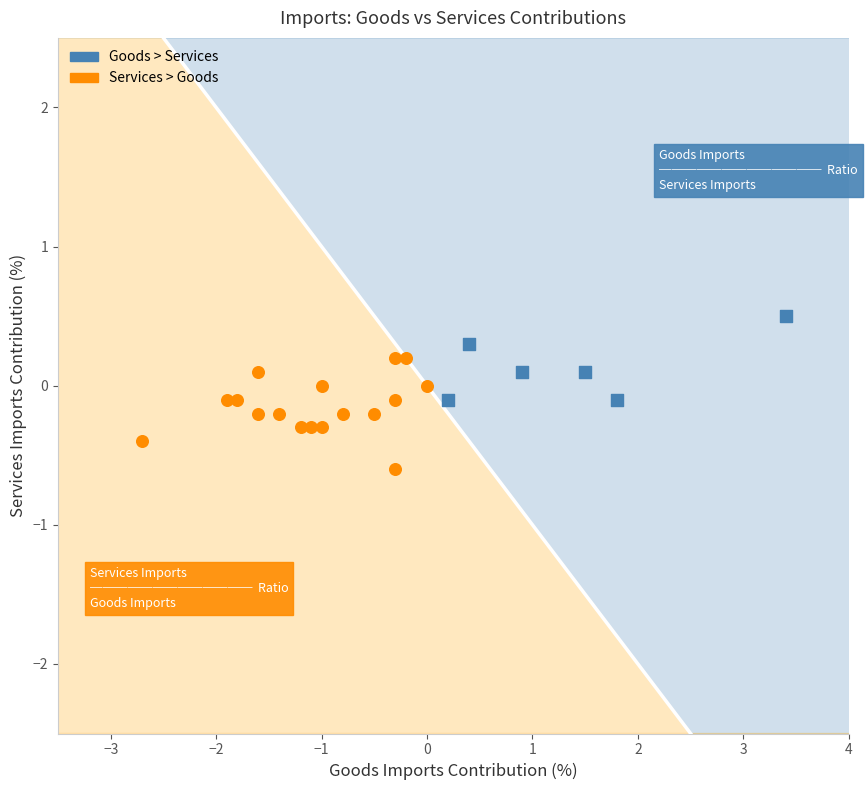

Which series reaches the maximum Y coordinate?

Goods > Services